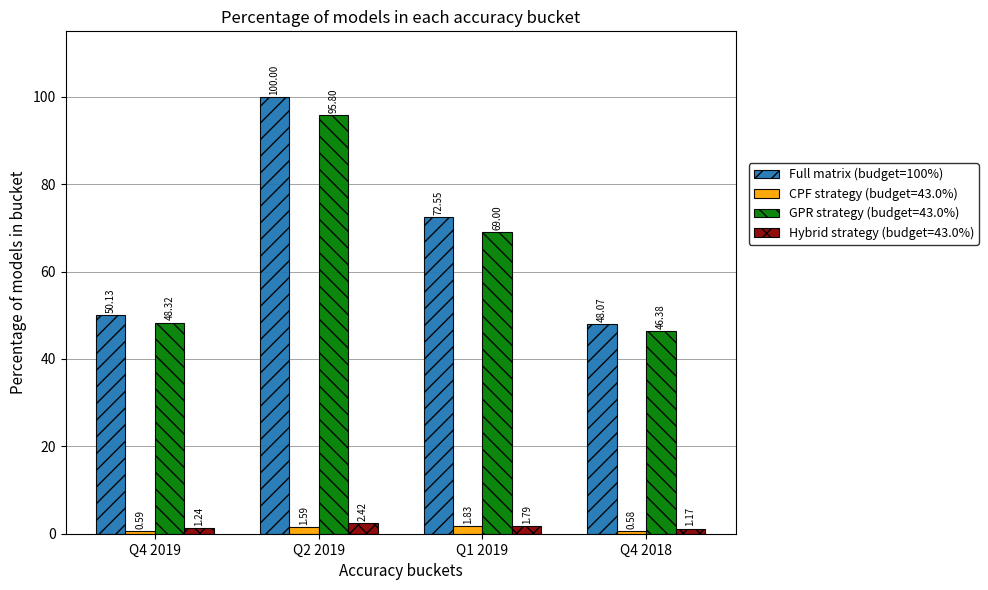

What is the total value across all series at Q4 2018?

96.2